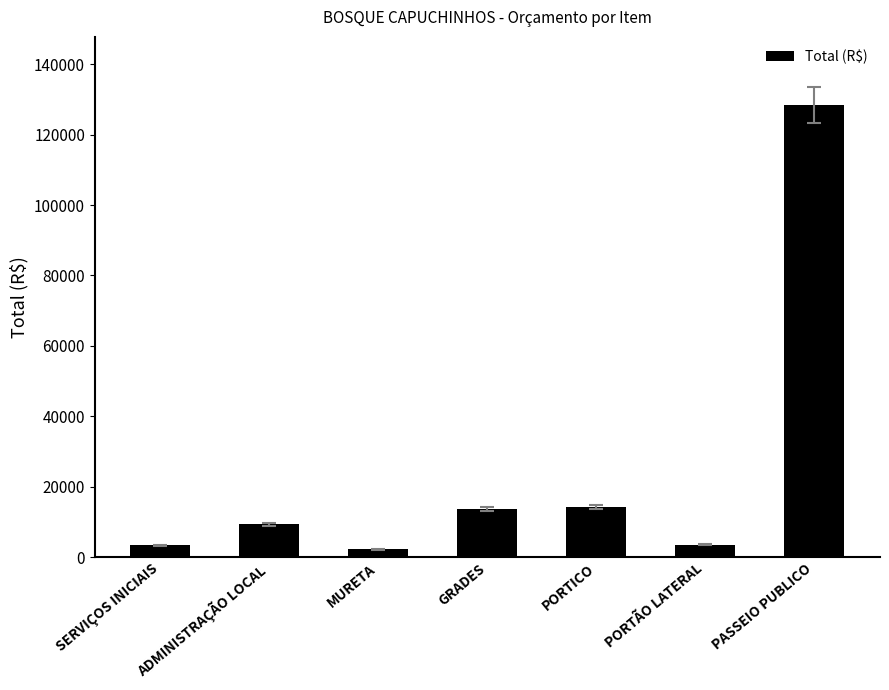

True or false: the data shows 3420.7 at SERVIÇOS INICIAIS.

True